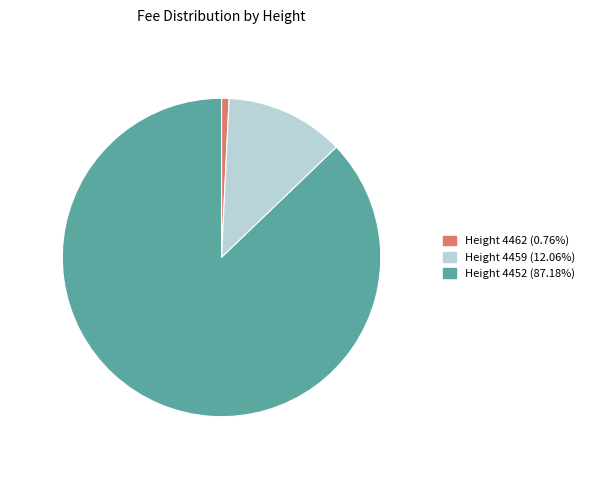

Do Height 4452 (87.18%) and Height 4462 (0.76%) together represent more than half of the pie?

Yes